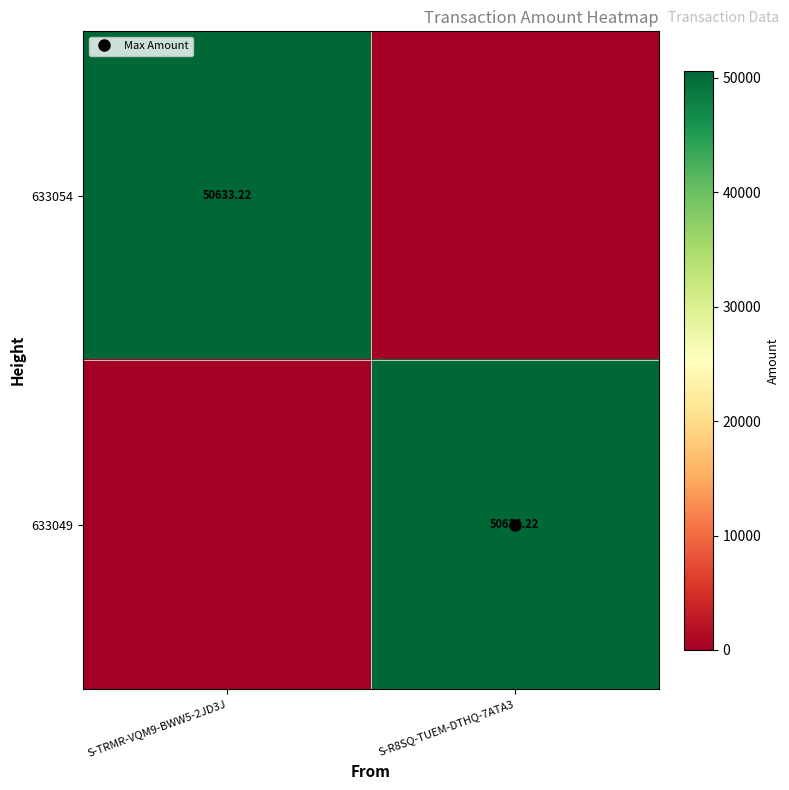

What is the average value of the 633049 series?

25317.1